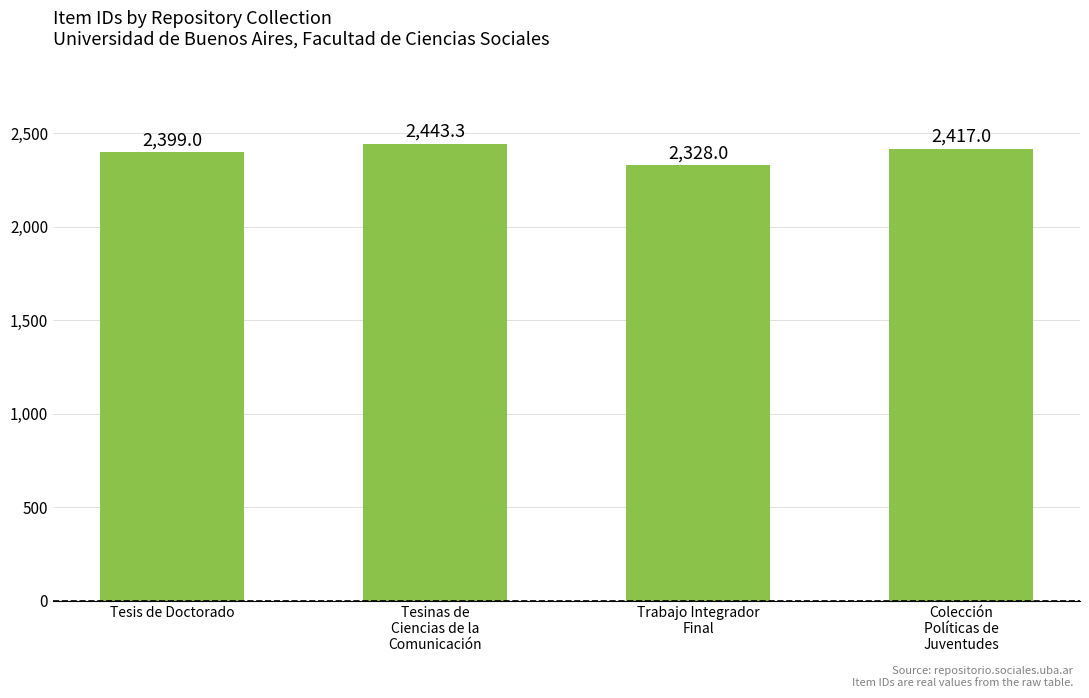

Is it true that the value at Tesinas de
Ciencias de la
Comunicación is 1518.2?

False